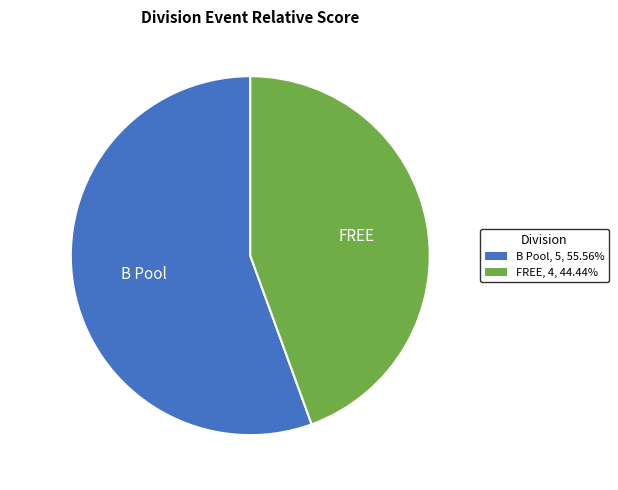

Does any single category account for the majority?

Yes